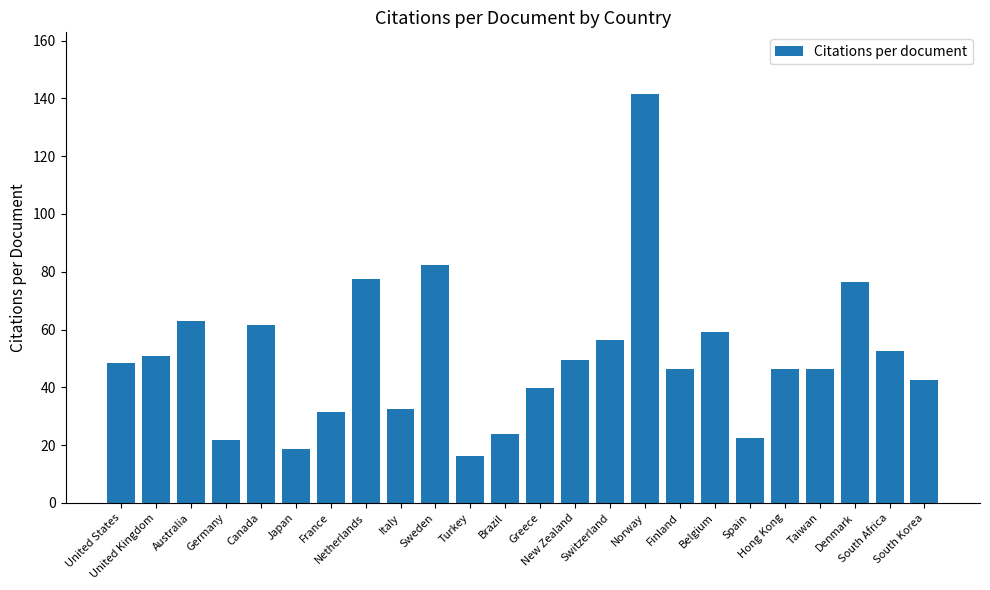

Are the bars horizontal?

No